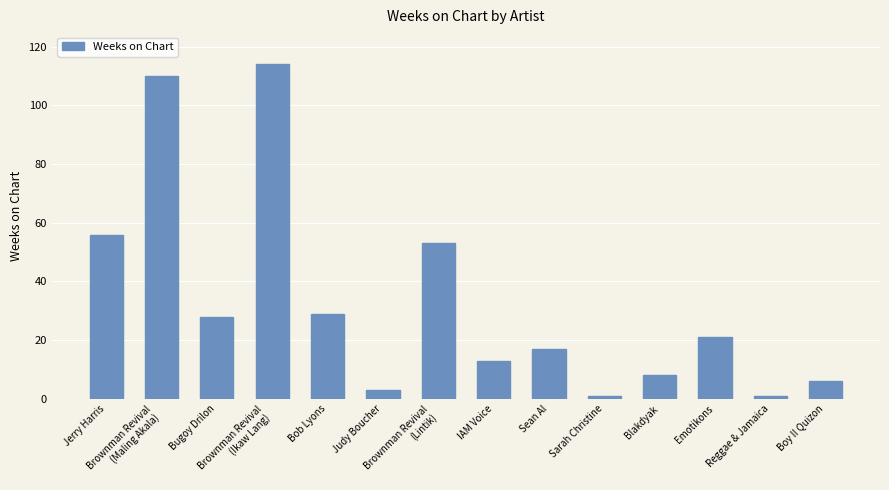

What is the ratio of the value at Boy II Quizon to the value at Bob Lyons?

0.2